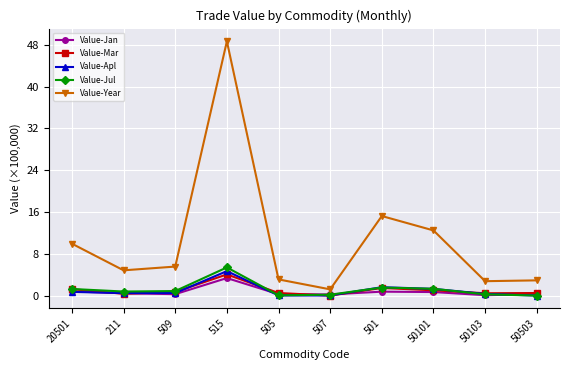

What is the value of the Value-Jan point at the 3rd from the left?

0.3